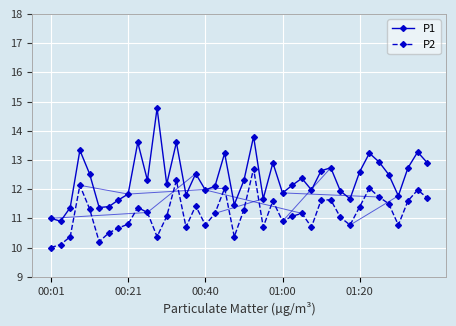

Which series has the largest total across all categories?

P1